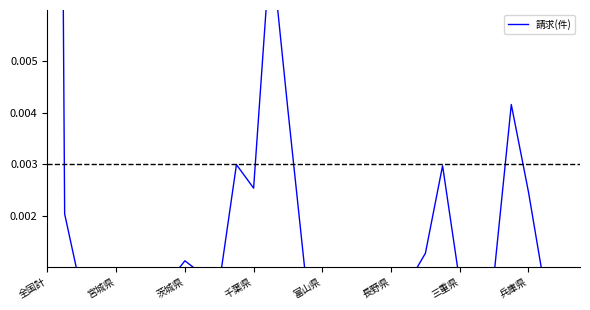

Count the number of categories in the chart.

32